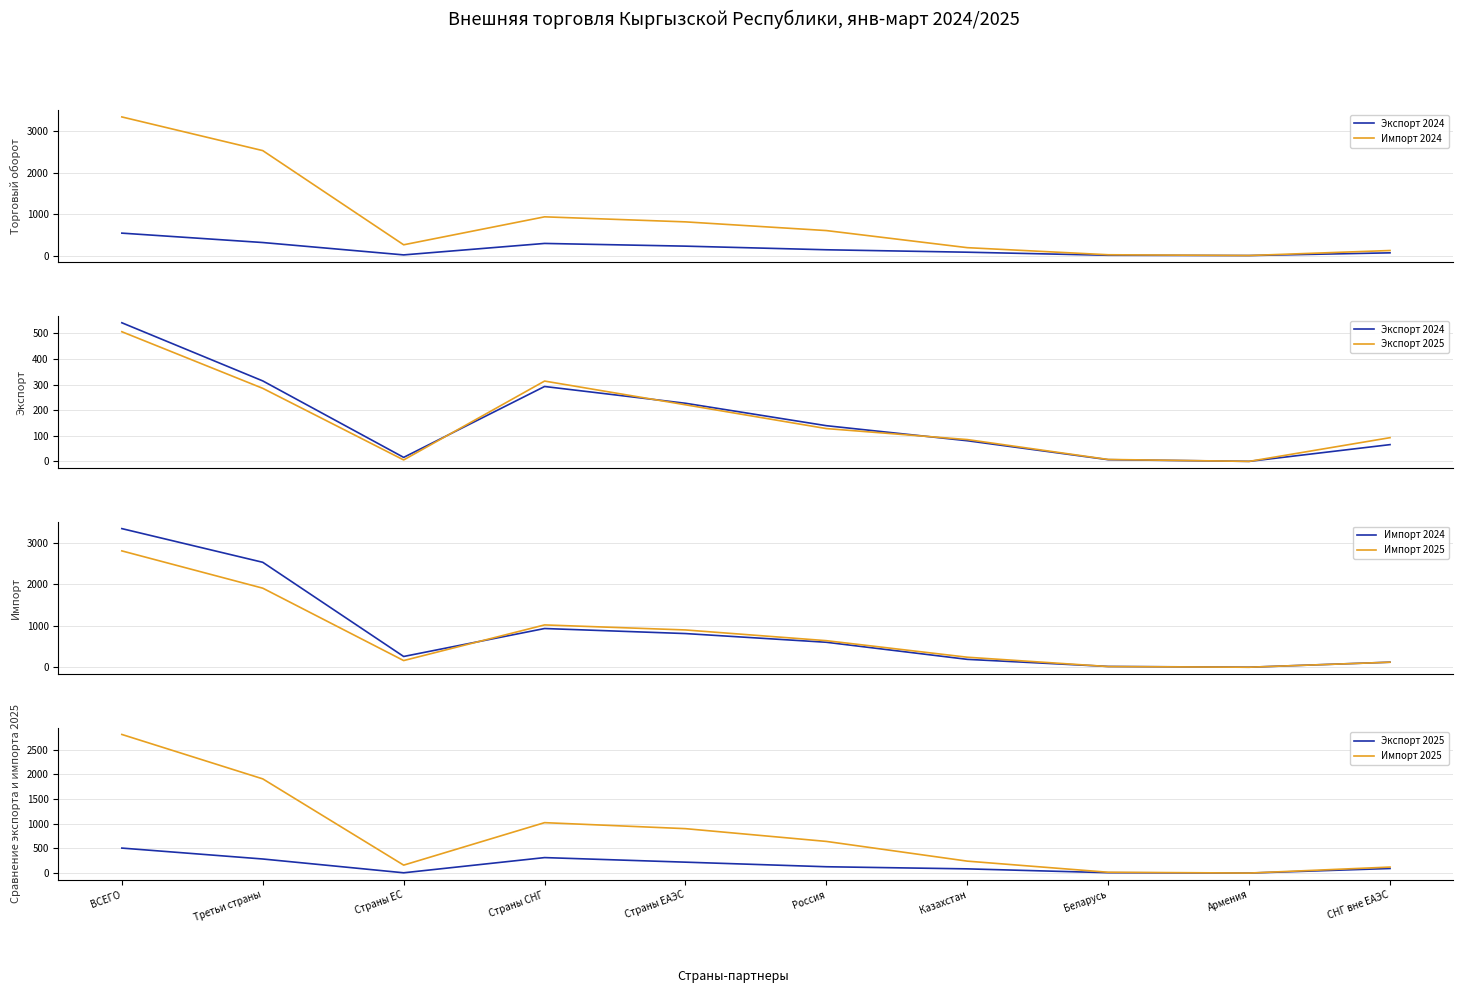

How many lines are shown in the chart?

4